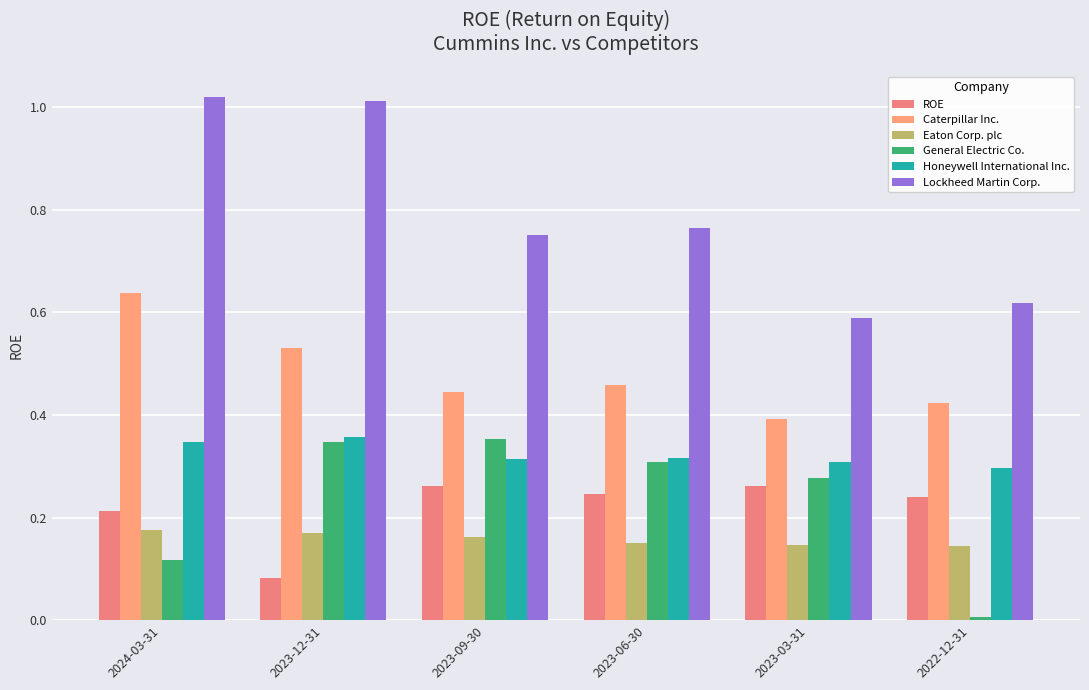

Count the Caterpillar Inc. values in the range 0 to 1.

6